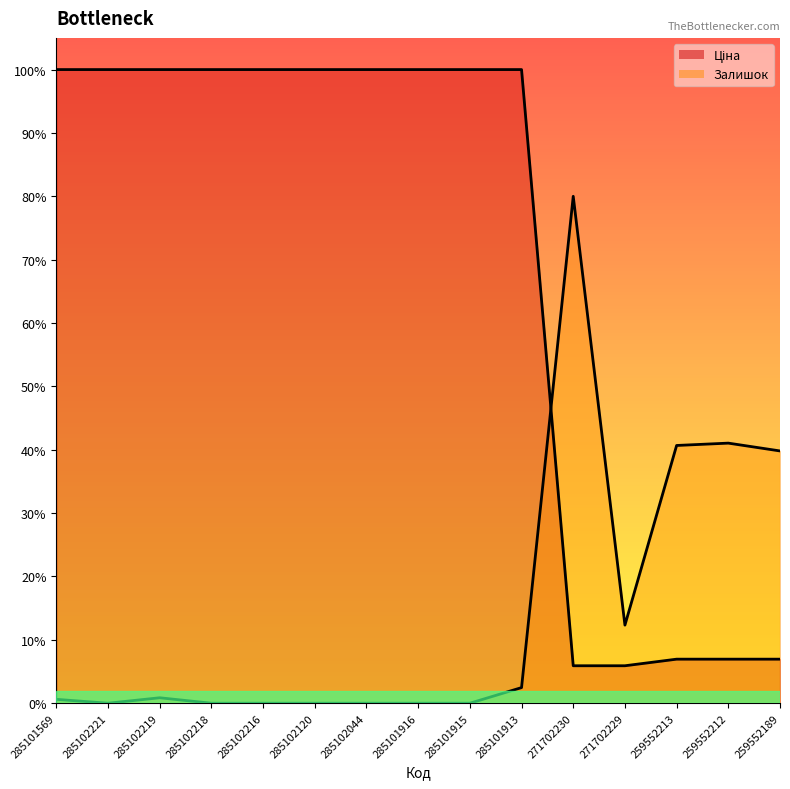

What is the average value of the Залишок series?

1438.8